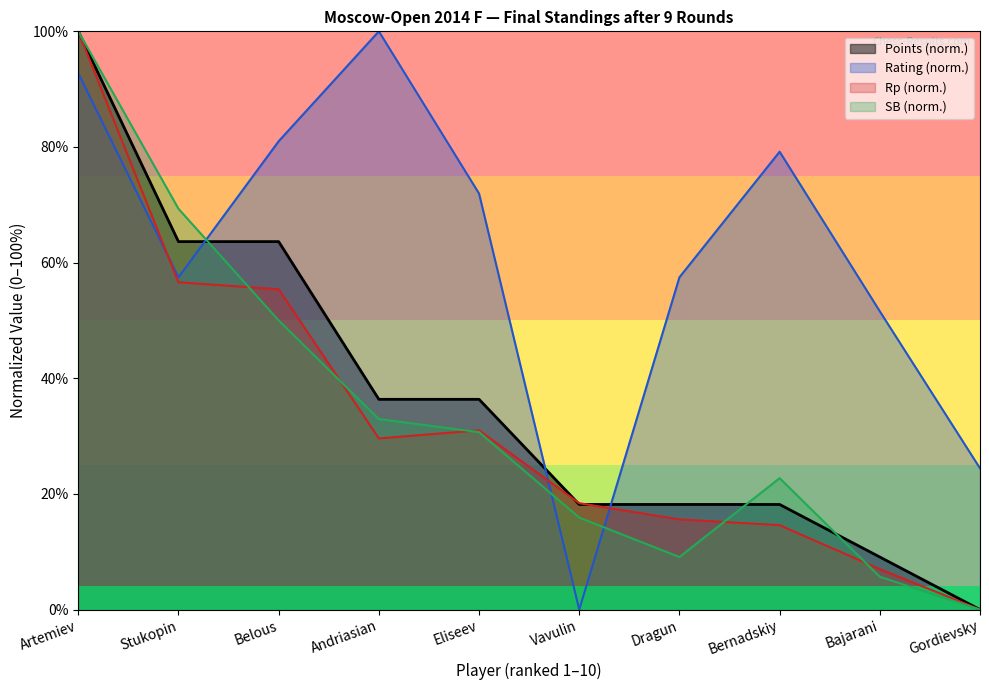

Between Stukopin and Eliseev, which series saw the biggest shift?

SB (norm.)